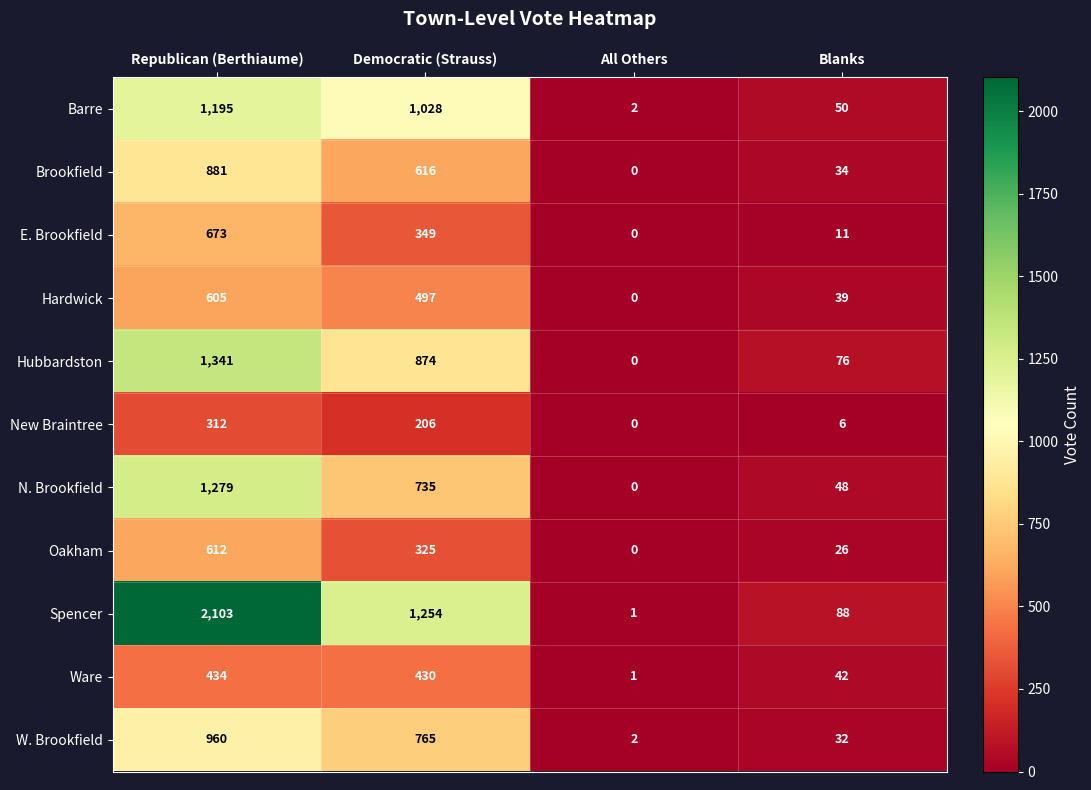

The value of W. Brookfield at Republican (Berthiaume) is 1670. True or false?

False